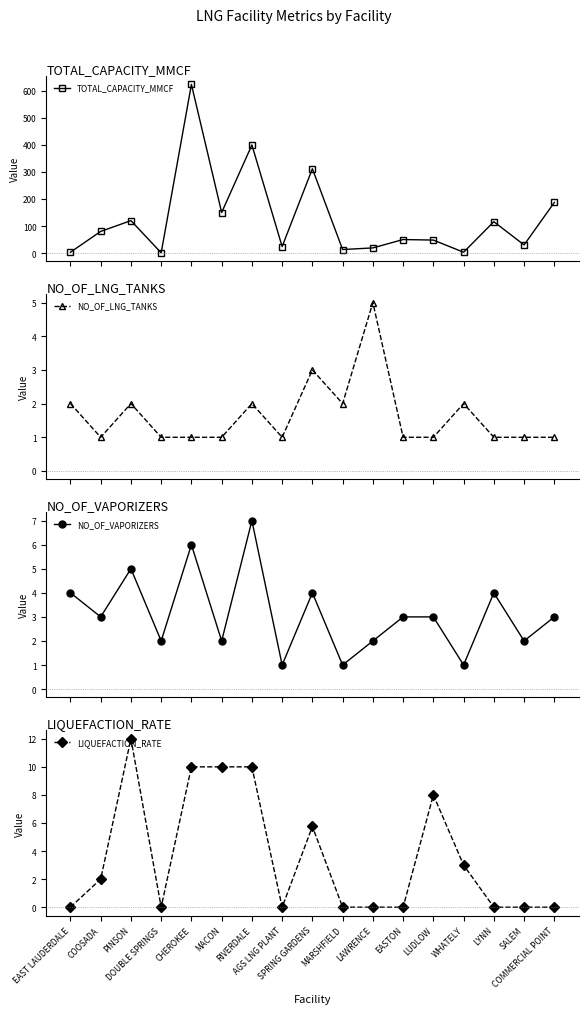

What is the highest value of the NO_OF_VAPORIZERS series?

7